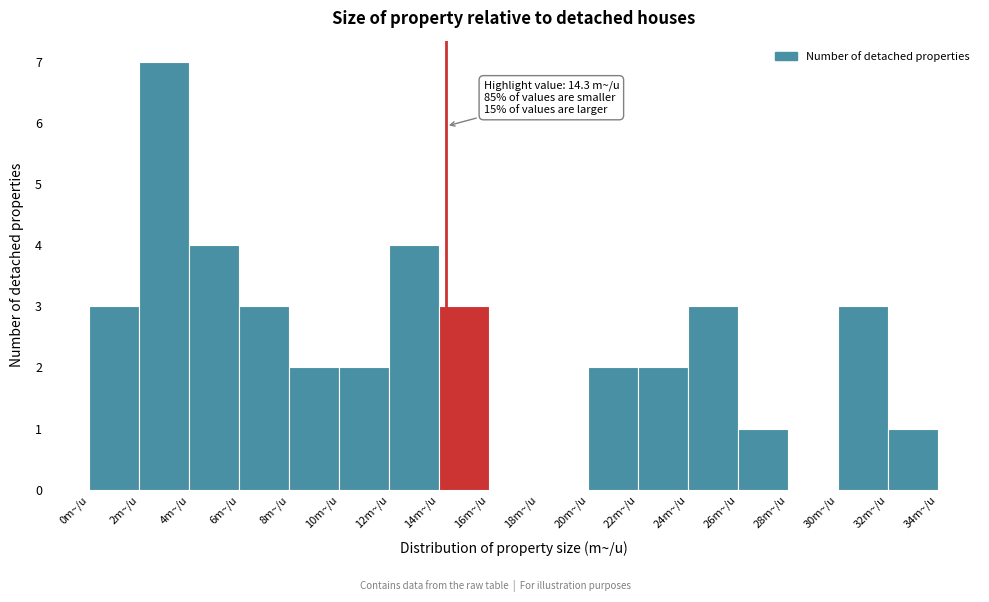

Over which range of the x-axis is the bar tallest?

2 to 4